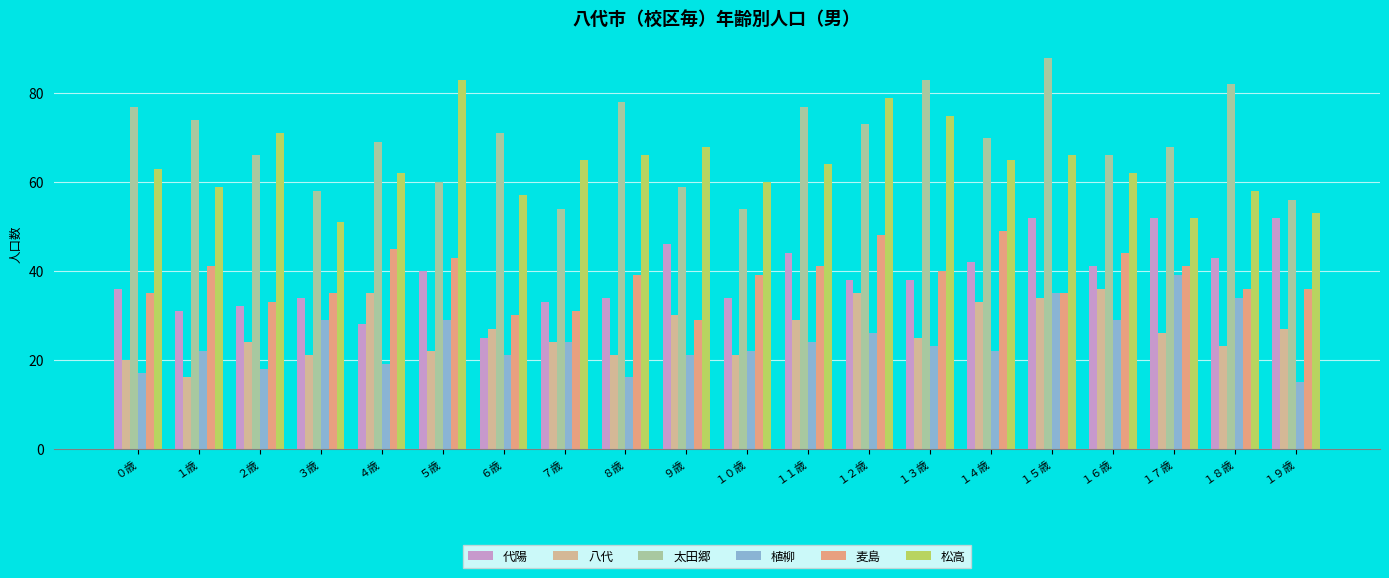

Reading left to right, list all the values displayed in this chart.

代陽: ０歳=36	１歳=31	２歳=32	３歳=34	４歳=28	５歳=40	６歳=25	７歳=33	８歳=34	９歳=46	１０歳=34	１１歳=44	１２歳=38	１３歳=38	１４歳=42	１５歳=52	１６歳=41	１７歳=52	１８歳=43	１９歳=52
八代: ０歳=20	１歳=16	２歳=24	３歳=21	４歳=35	５歳=22	６歳=27	７歳=24	８歳=21	９歳=30	１０歳=21	１１歳=29	１２歳=35	１３歳=25	１４歳=33	１５歳=34	１６歳=36	１７歳=26	１８歳=23	１９歳=27
太田郷: ０歳=77	１歳=74	２歳=66	３歳=58	４歳=69	５歳=60	６歳=71	７歳=54	８歳=78	９歳=59	１０歳=54	１１歳=77	１２歳=73	１３歳=83	１４歳=70	１５歳=88	１６歳=66	１７歳=68	１８歳=82	１９歳=56
植柳: ０歳=17	１歳=22	２歳=18	３歳=29	４歳=19	５歳=29	６歳=21	７歳=24	８歳=16	９歳=21	１０歳=22	１１歳=24	１２歳=26	１３歳=23	１４歳=22	１５歳=35	１６歳=29	１７歳=39	１８歳=34	１９歳=15
麦島: ０歳=35	１歳=41	２歳=33	３歳=35	４歳=45	５歳=43	６歳=30	７歳=31	８歳=39	９歳=29	１０歳=39	１１歳=41	１２歳=48	１３歳=40	１４歳=49	１５歳=35	１６歳=44	１７歳=41	１８歳=36	１９歳=36
松高: ０歳=63	１歳=59	２歳=71	３歳=51	４歳=62	５歳=83	６歳=57	７歳=65	８歳=66	９歳=68	１０歳=60	１１歳=64	１２歳=79	１３歳=75	１４歳=65	１５歳=66	１６歳=62	１７歳=52	１８歳=58	１９歳=53